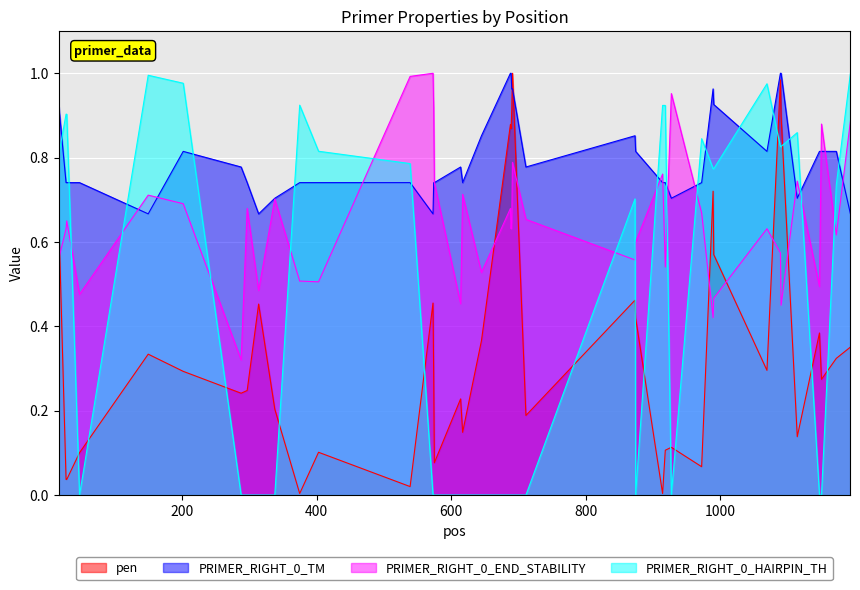

At which category is the sum across all series the highest?

1089